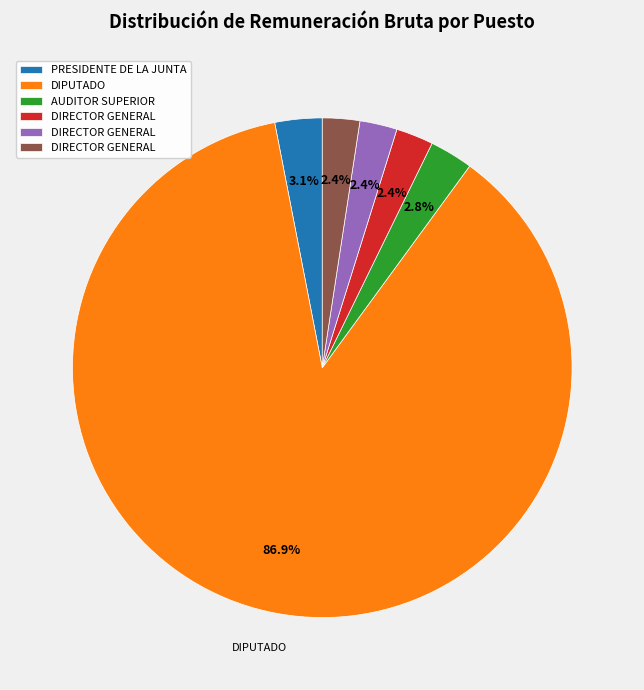

Does any single category account for the majority?

Yes